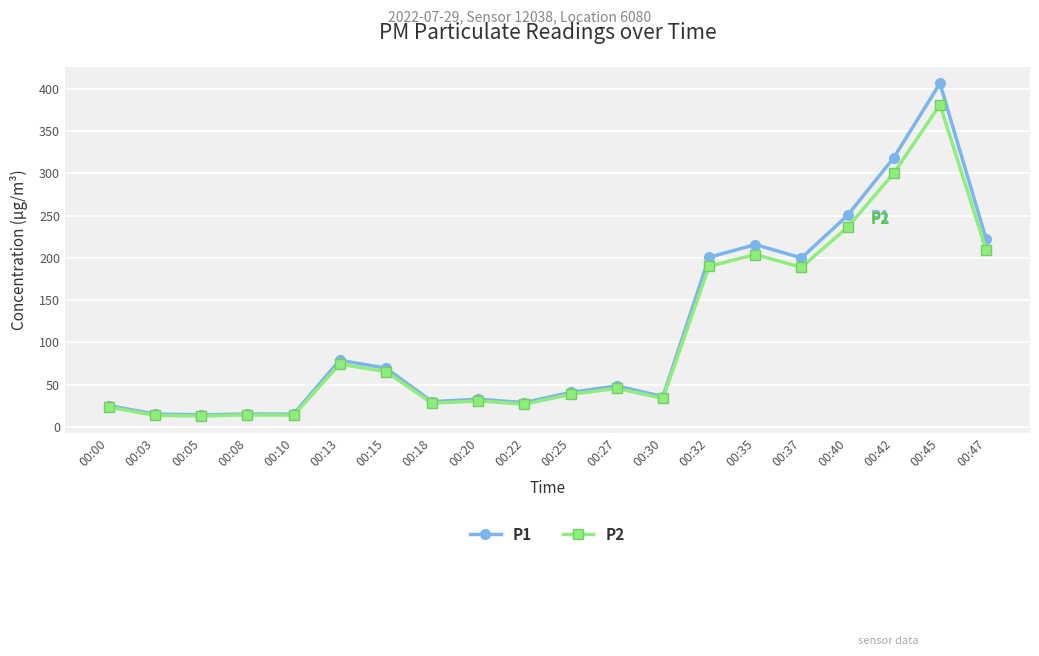

How many lines are shown in the chart?

2